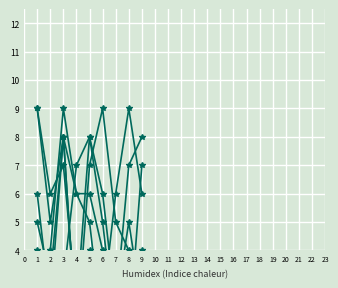

Does the chart display data point markers on the line(s)?

Yes